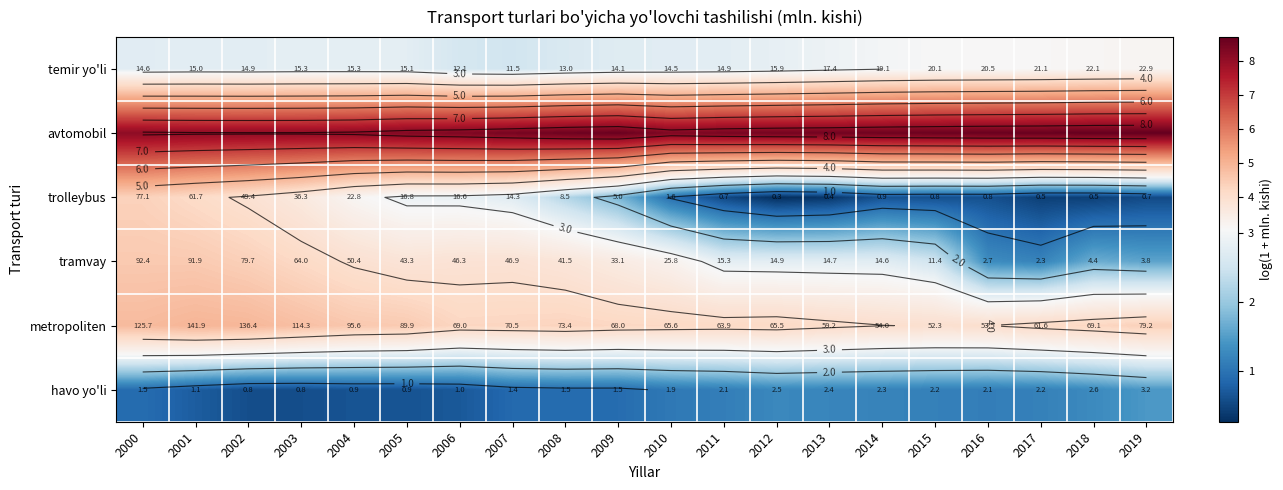

The value of avtomobil at 2007 is 5.0. True or false?

False